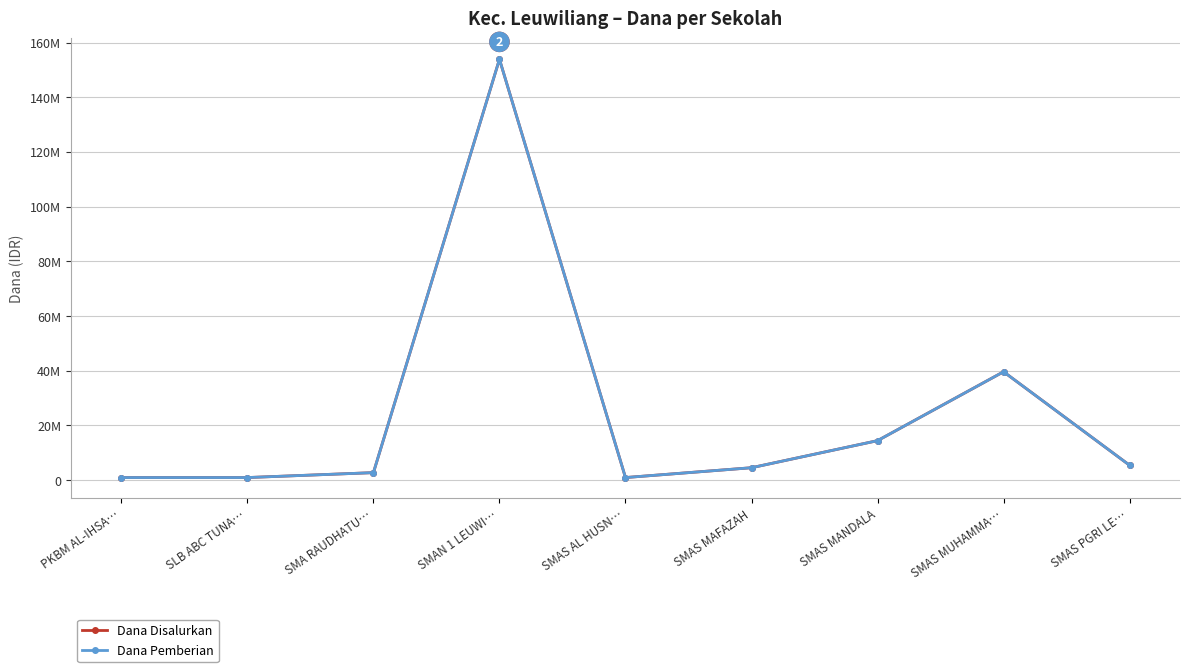

List the labels in order of Dana Pemberian value, largest first.

SMAN 1 LEUWI…, SMAS MUHAMMA…, SMAS MANDALA, SMAS PGRI LE…, SMAS MAFAZAH, SMA RAUDHATU…, PKBM AL-IHSA…, SLB ABC TUNA…, SMAS AL HUSN…